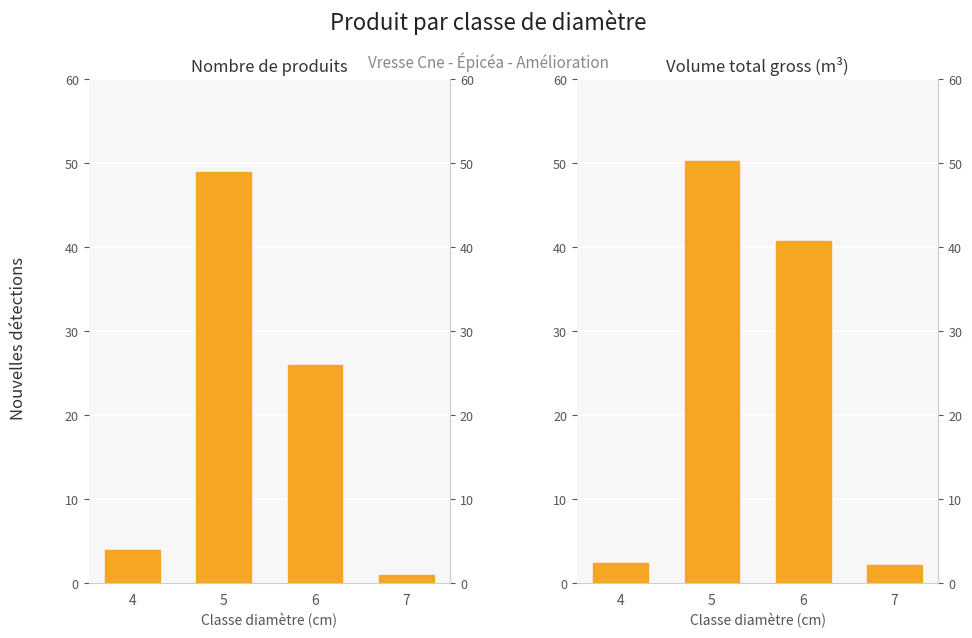

What is the total value across all series at 6?

66.7